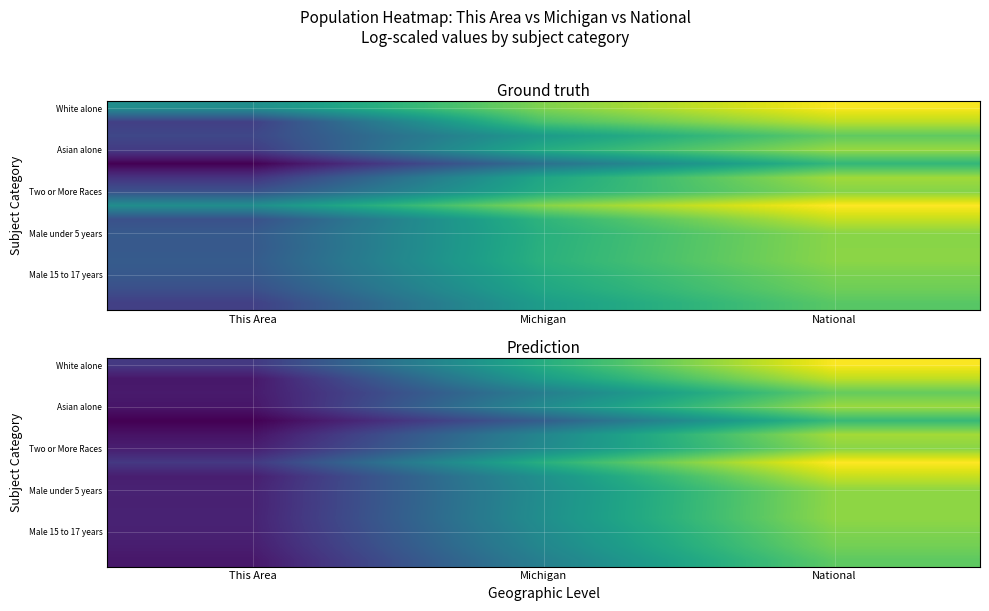

Count the number of data series in this chart.

15